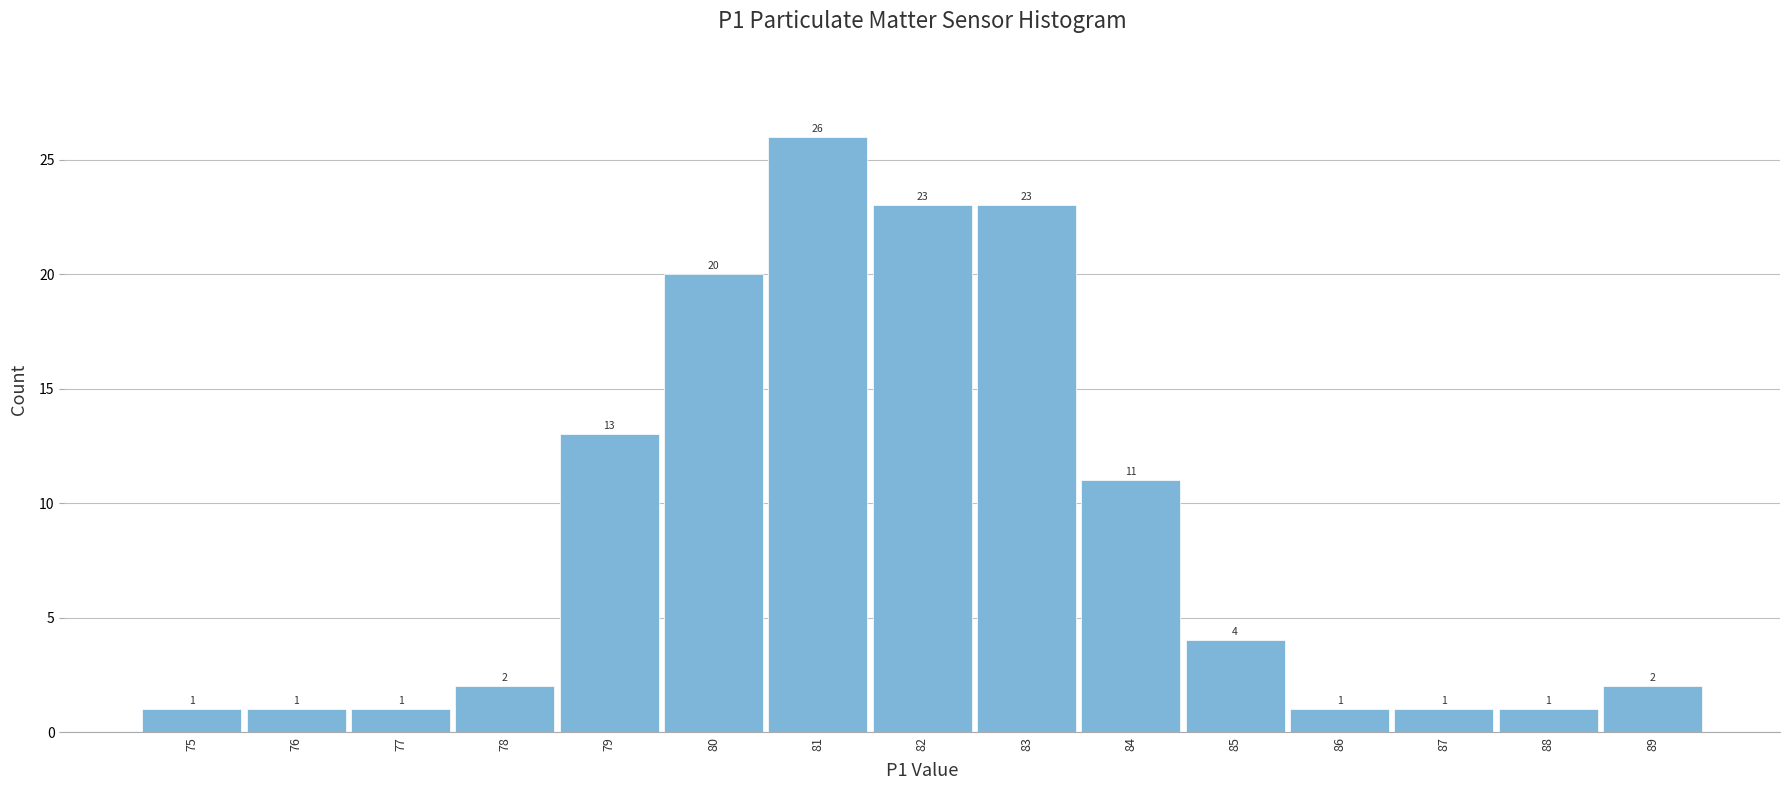

Reading left to right, transcribe all the data shown in this chart.

1	1	1	2	13	20	26	23	23	11	4	1	1	1	2